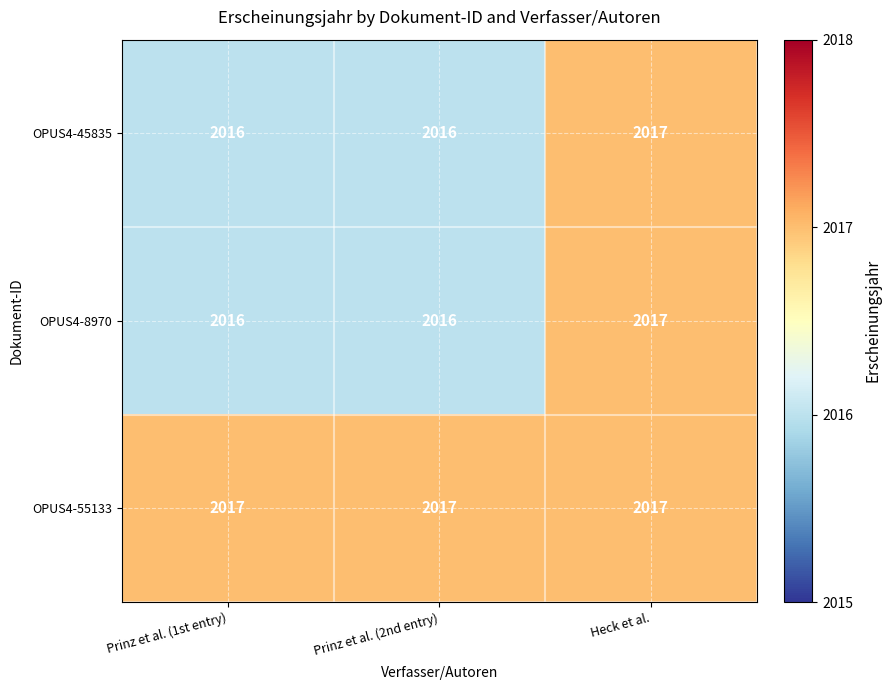

At which category is the sum across all series the highest?

Heck et al.